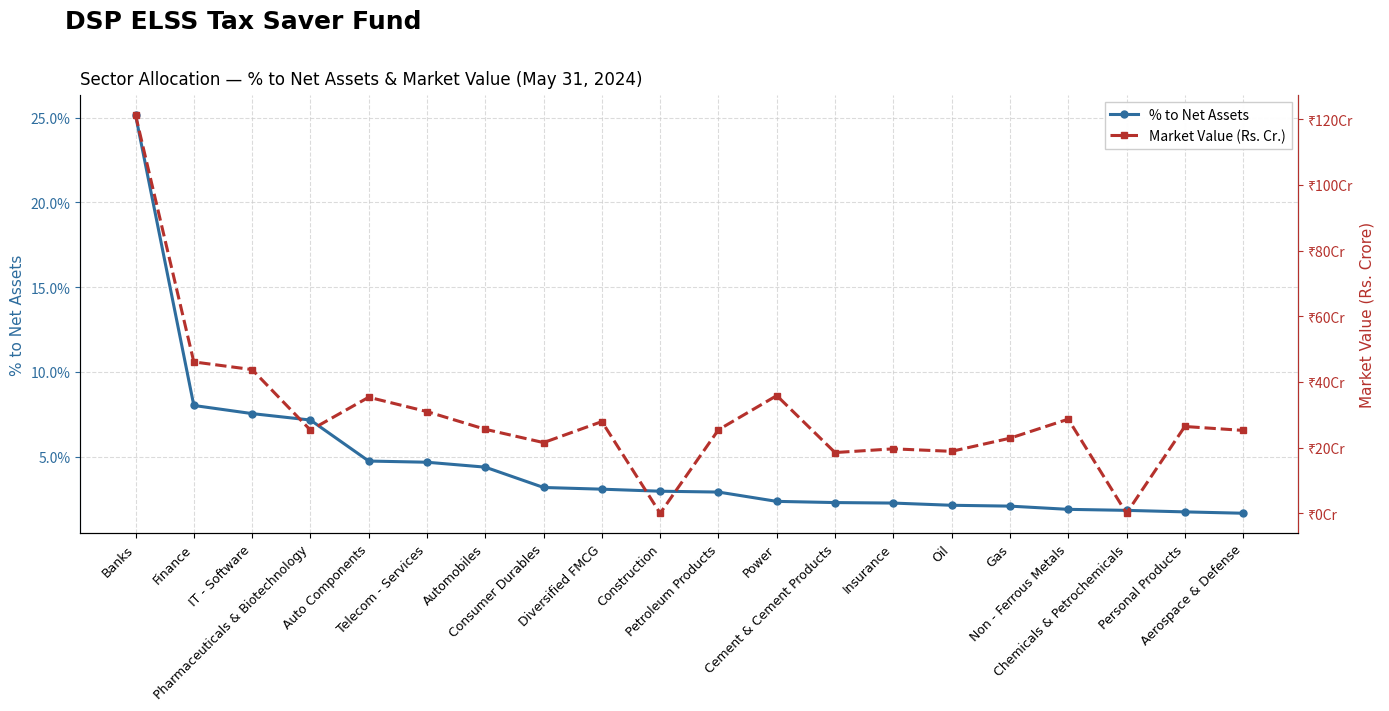

Is this an area chart (filled region under the line)?

No